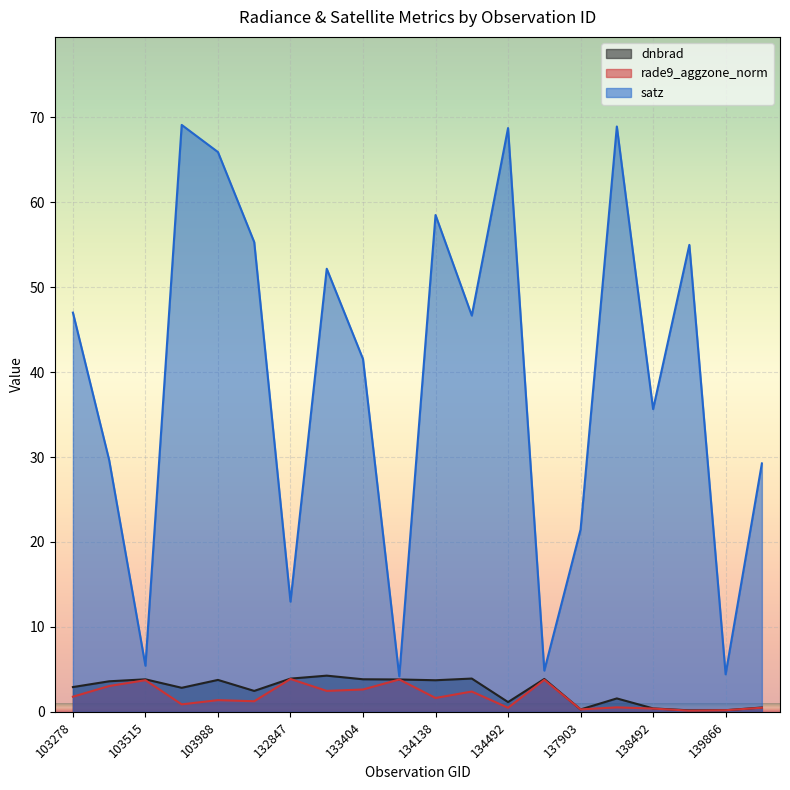

What is the approximate value of dnbrad at 103642?

2.8